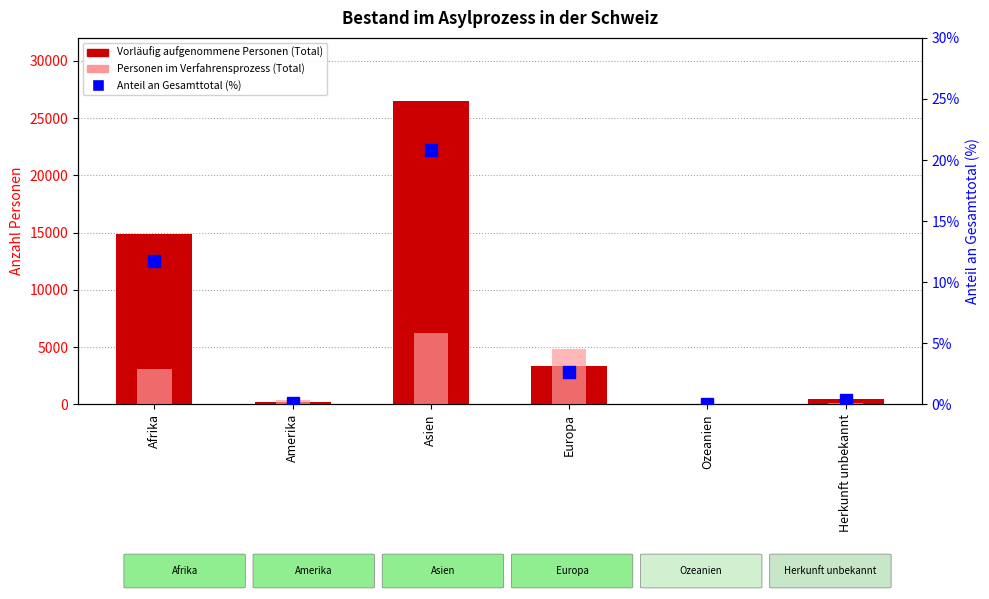

What is the difference between the Anteil an Gesamttotal (%) values at Asien and Ozeanien?

20.8